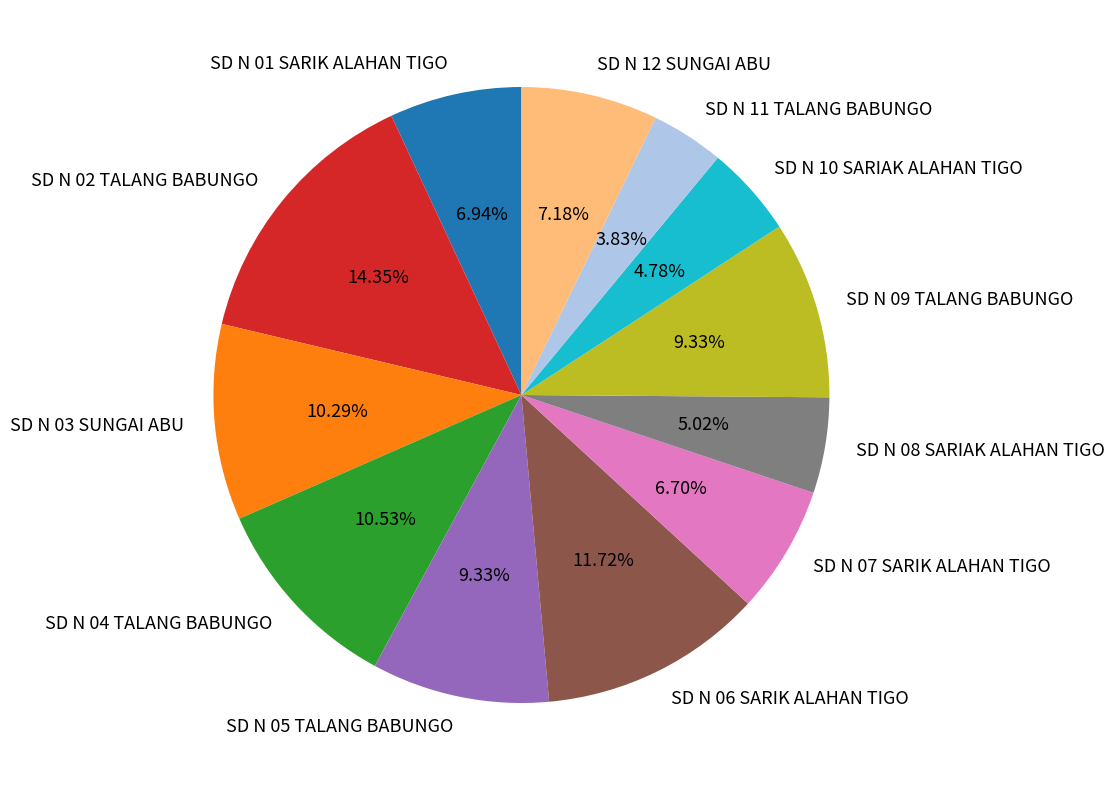

To the nearest percent, what is the average slice percentage?

8%